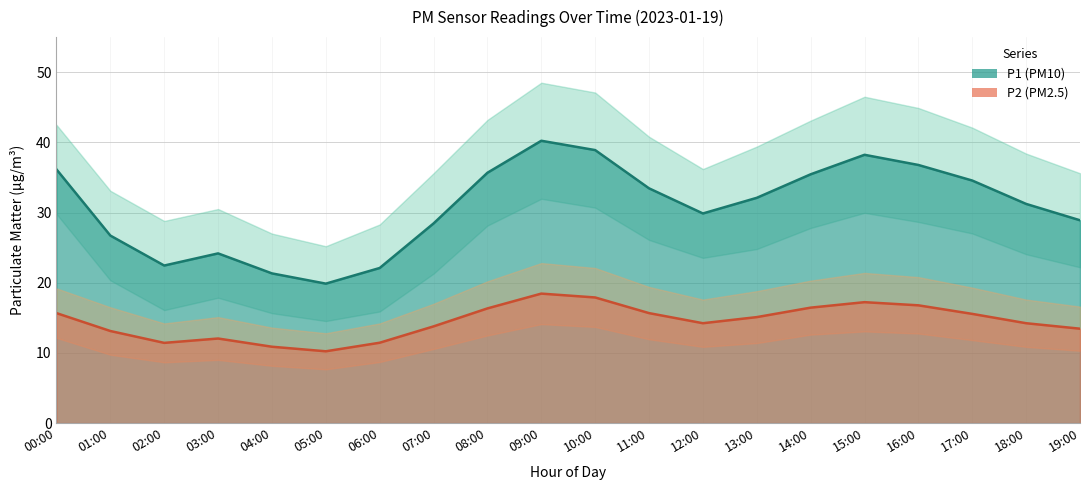

What is the sum of the P1 values at 05:00 and 13:00?

52.0